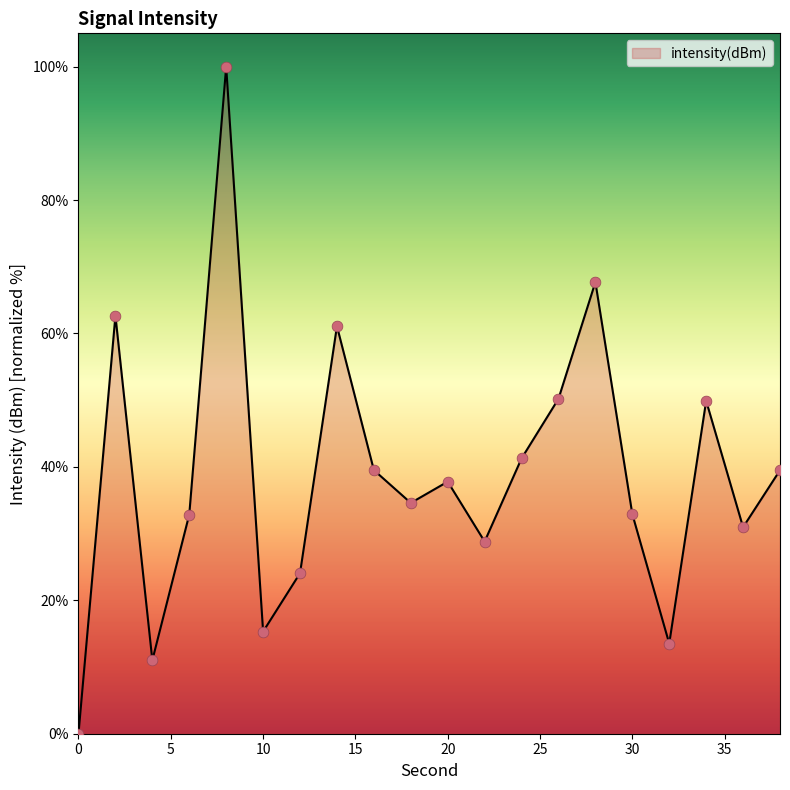

What is the greatest value displayed?

100.0